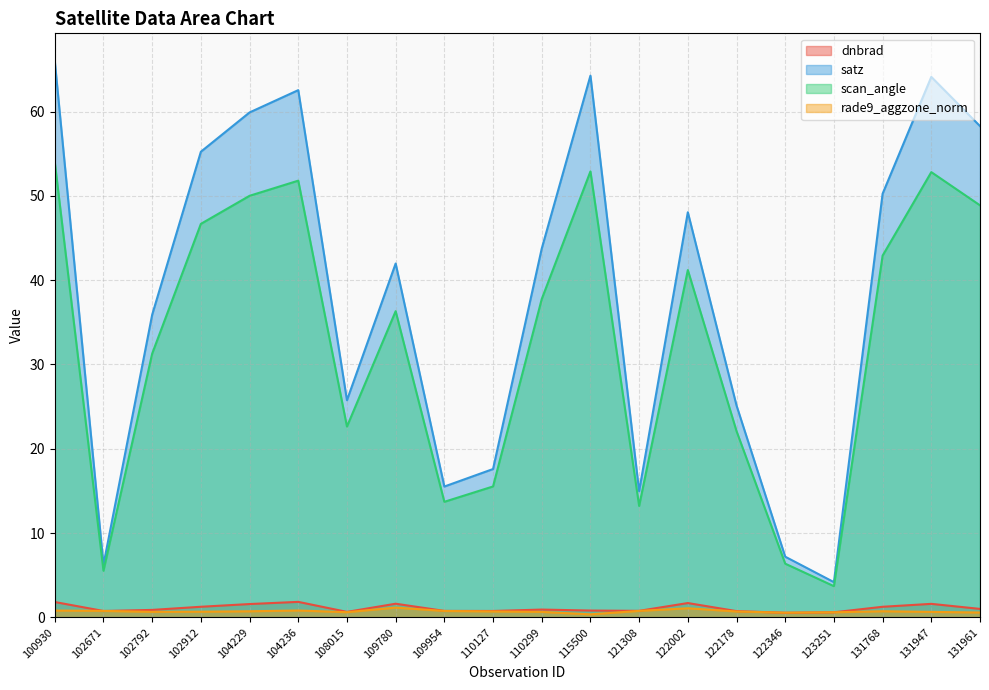

Rank the series by their maximum value, from lowest to highest.

rade9_aggzone_norm, dnbrad, scan_angle, satz